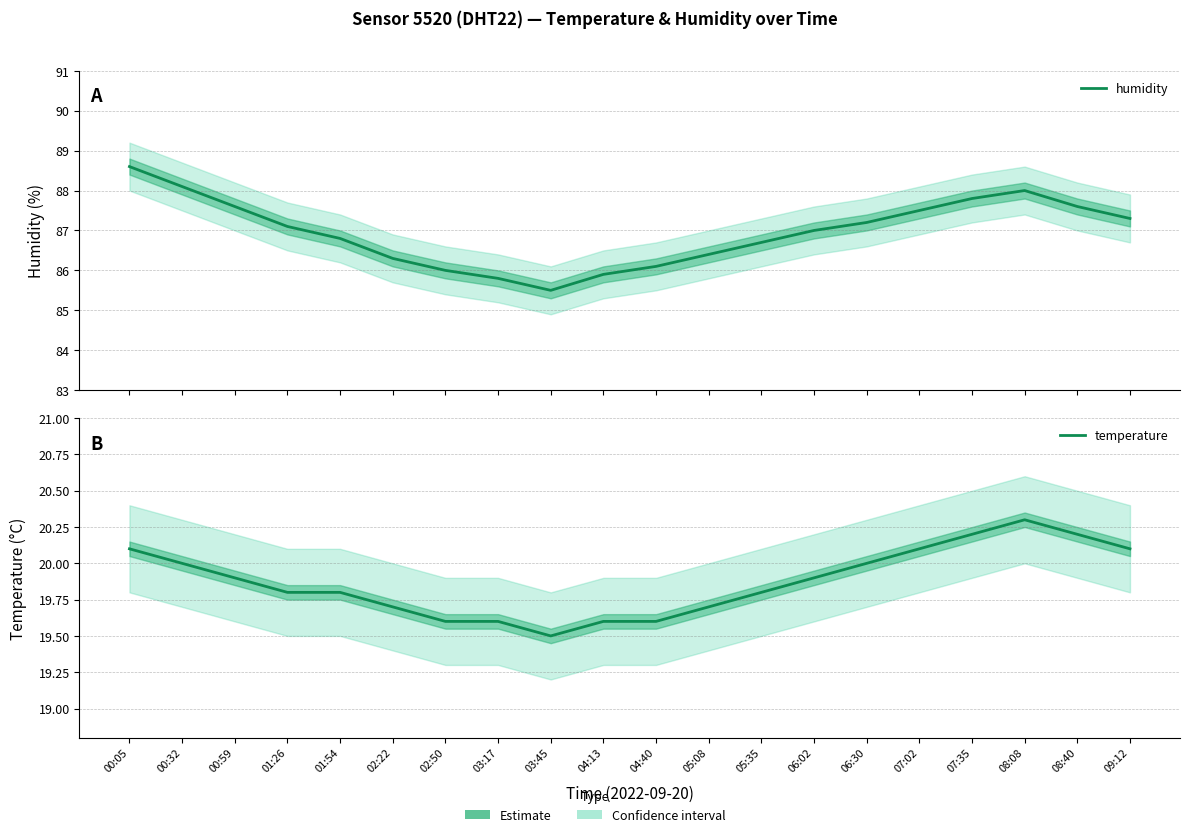

What is the difference between the temperature values at 00:59 and 04:40?

0.3